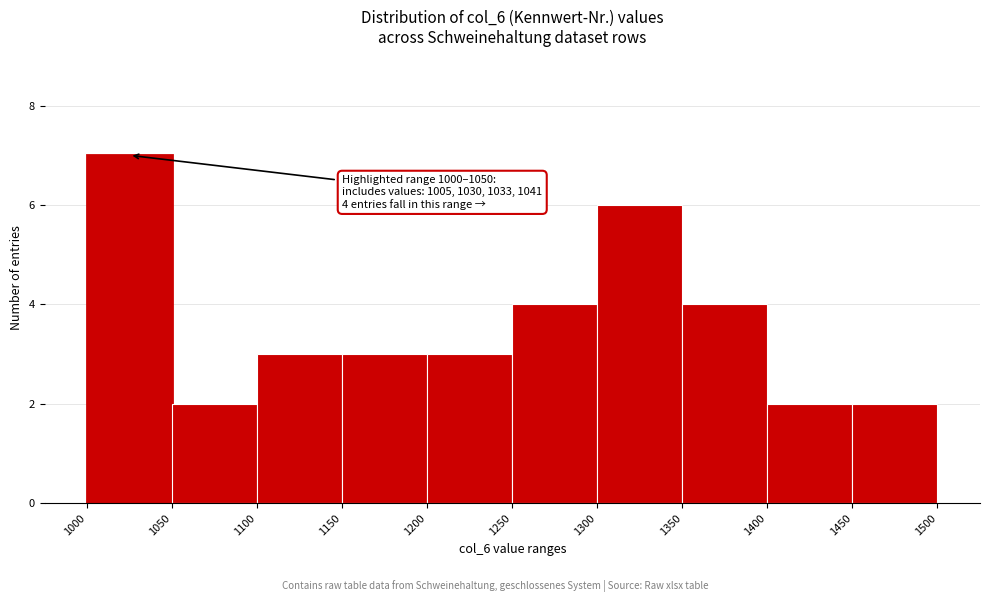

Over which range of the x-axis is the bar tallest?

1000 to 1050